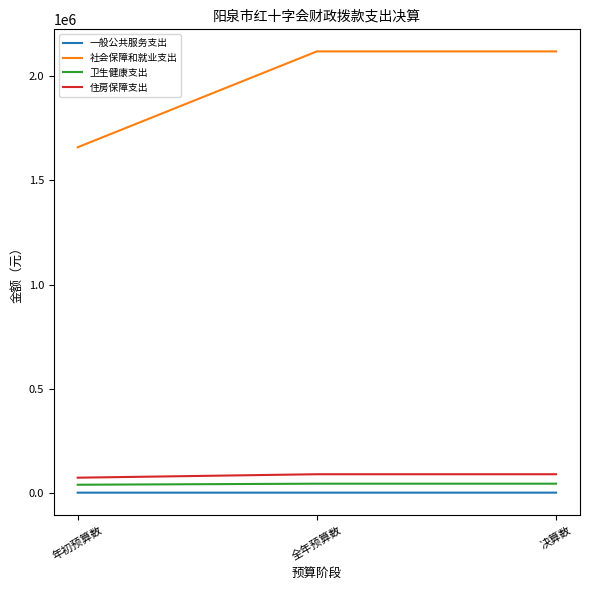

What are all the series names shown in the legend?

一般公共服务支出, 社会保障和就业支出, 卫生健康支出, 住房保障支出